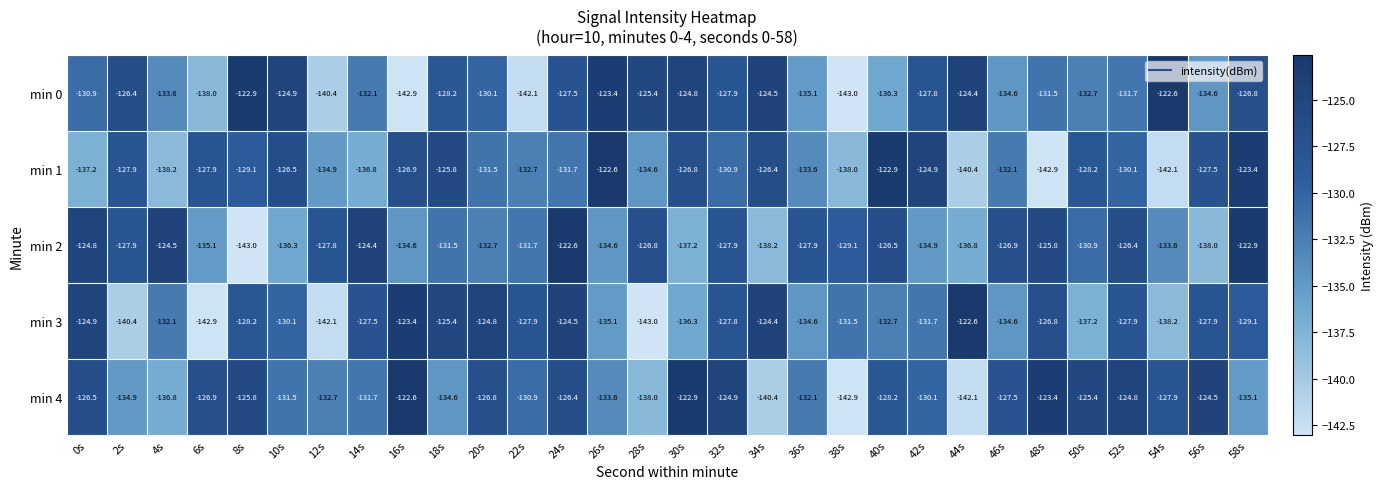

Between 4s and 8s, which series saw the biggest shift?

min 2